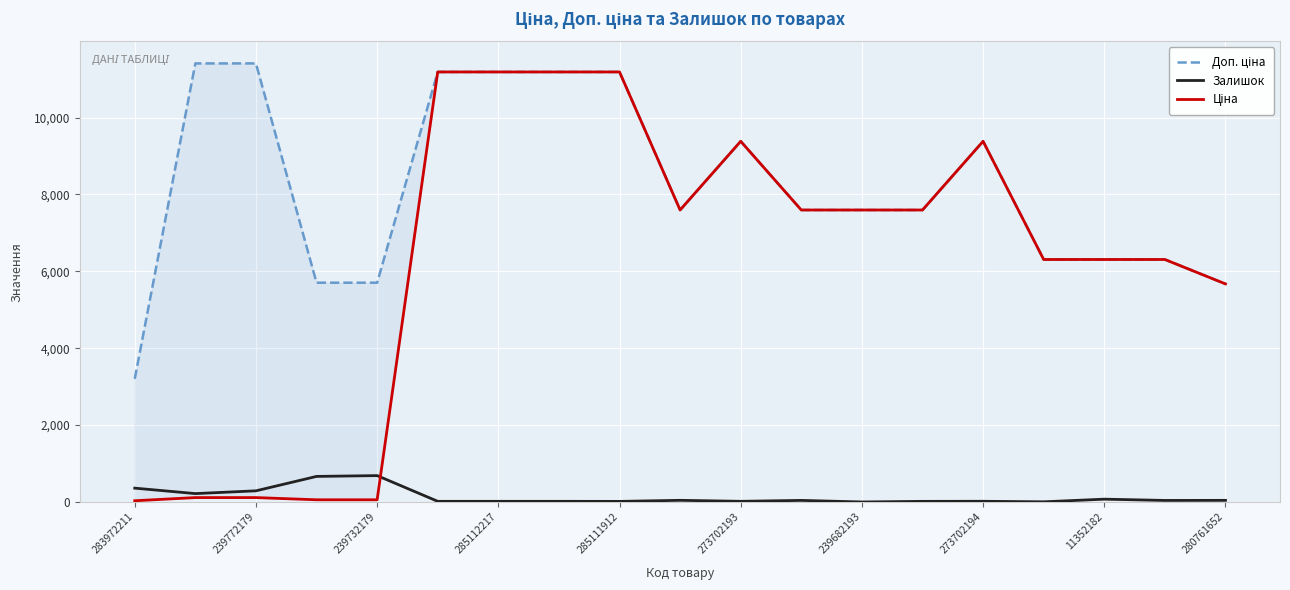

Is it true that Залишок equals 686 at 239732179?

True